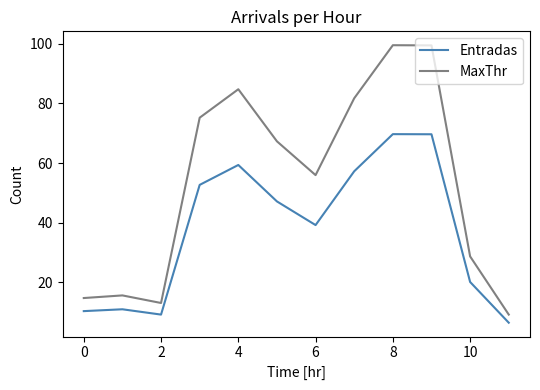

What is the highest value of the Entradas series?

69.7